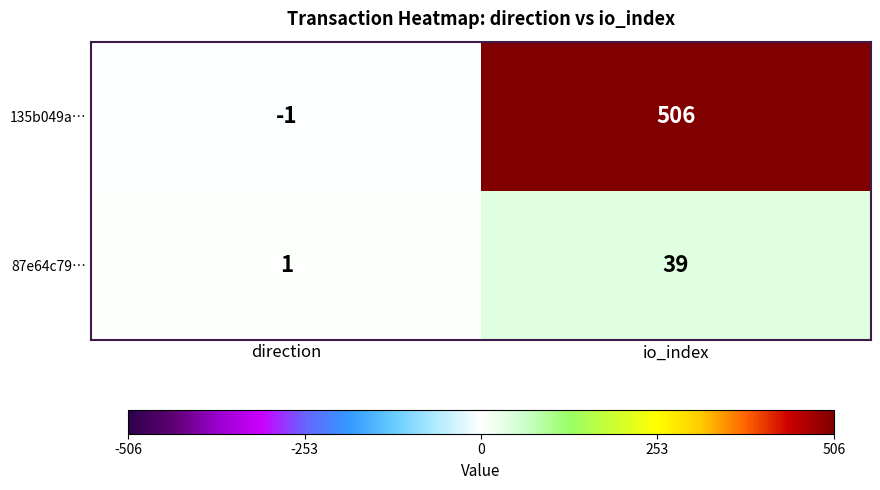

The value of 87e64c79… at direction is 1. True or false?

True